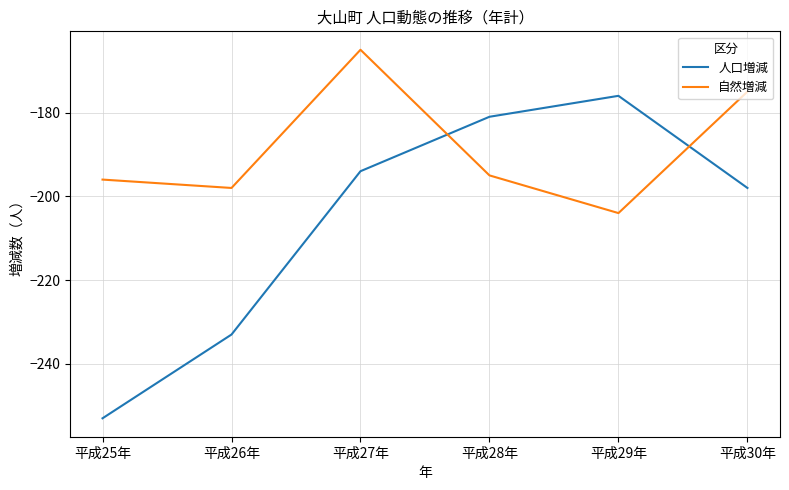

What is the difference between the highest and lowest values at 平成28年?

14